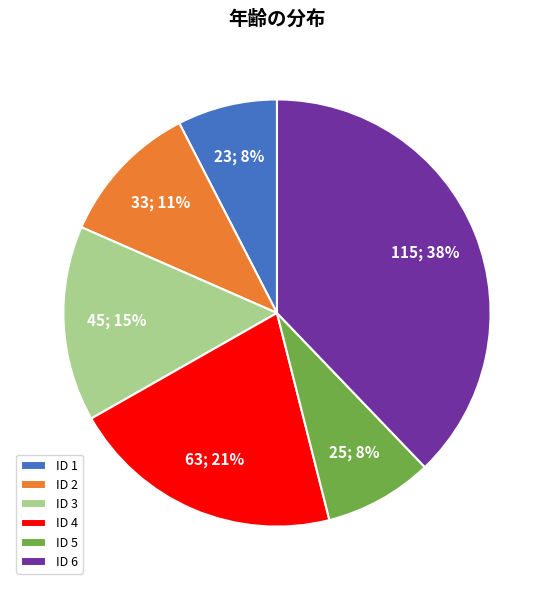

To the nearest percent, what percentage of the pie is ID 1?

8%